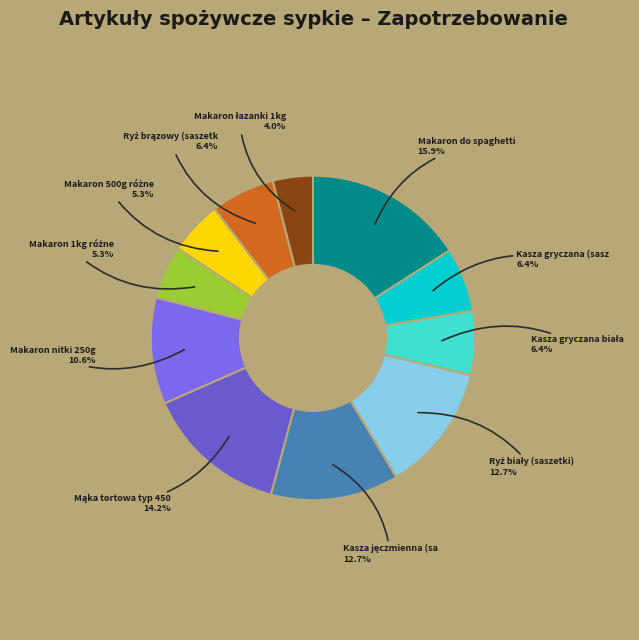

Is there a majority slice in this chart?

No